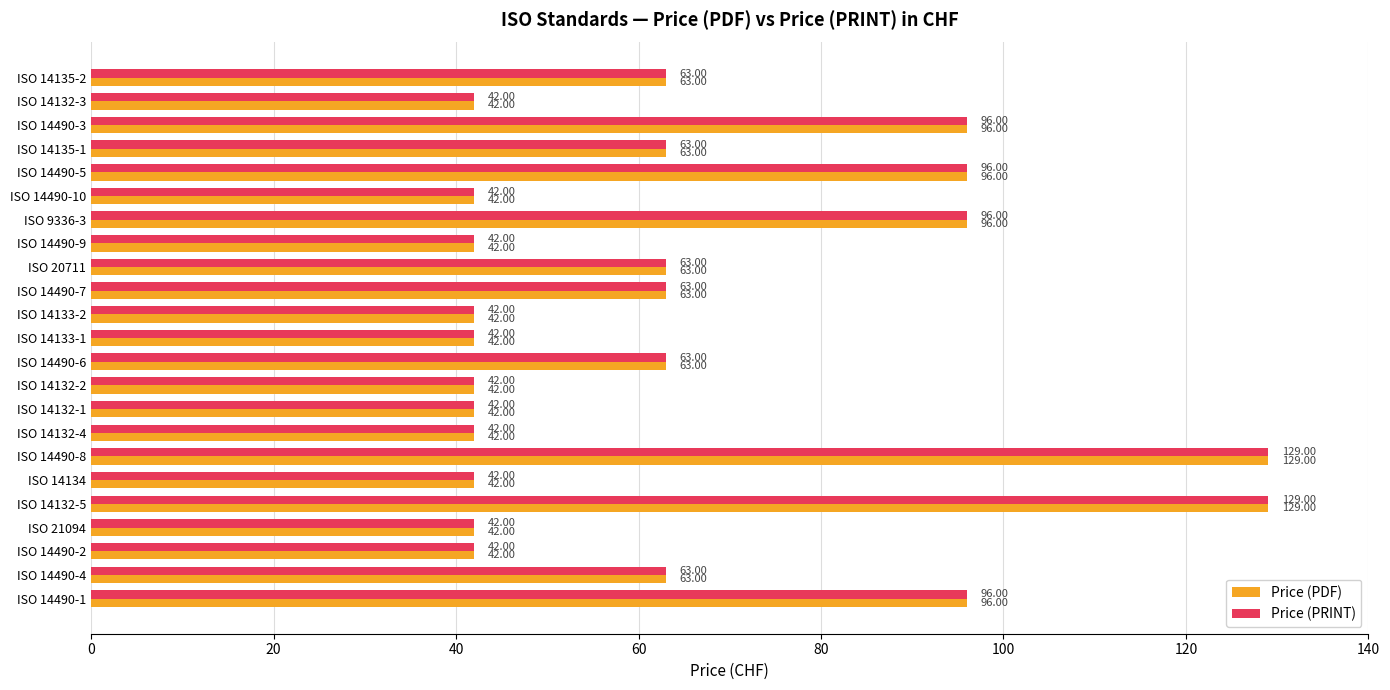

What is the sum of the Price (PRINT) values at ISO 14490-8 and ISO 14490-10?

171